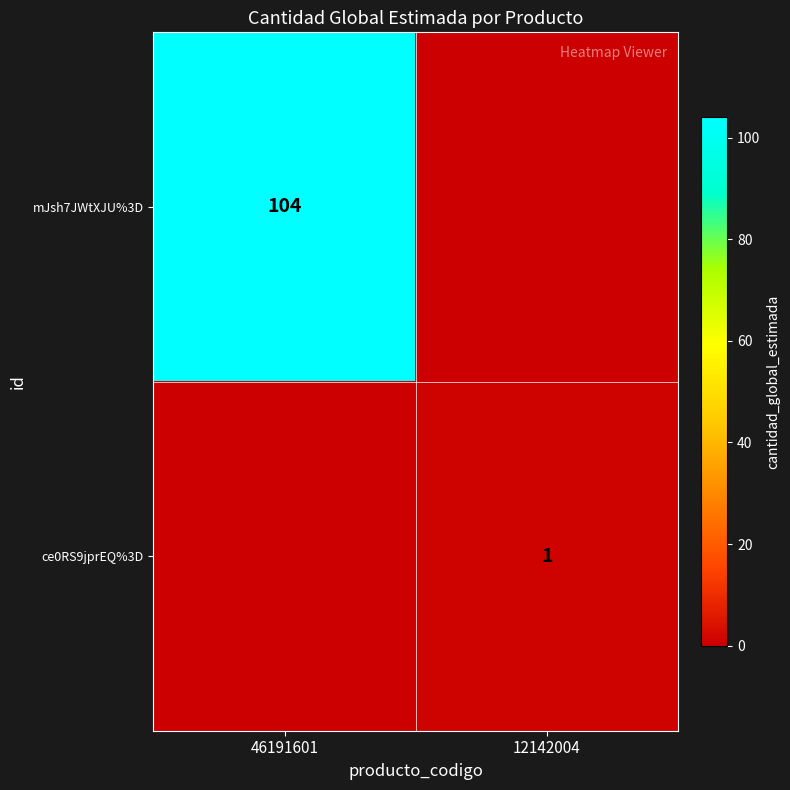

The value of mJsh7JWtXJU%3D at 46191601 is 32. True or false?

False